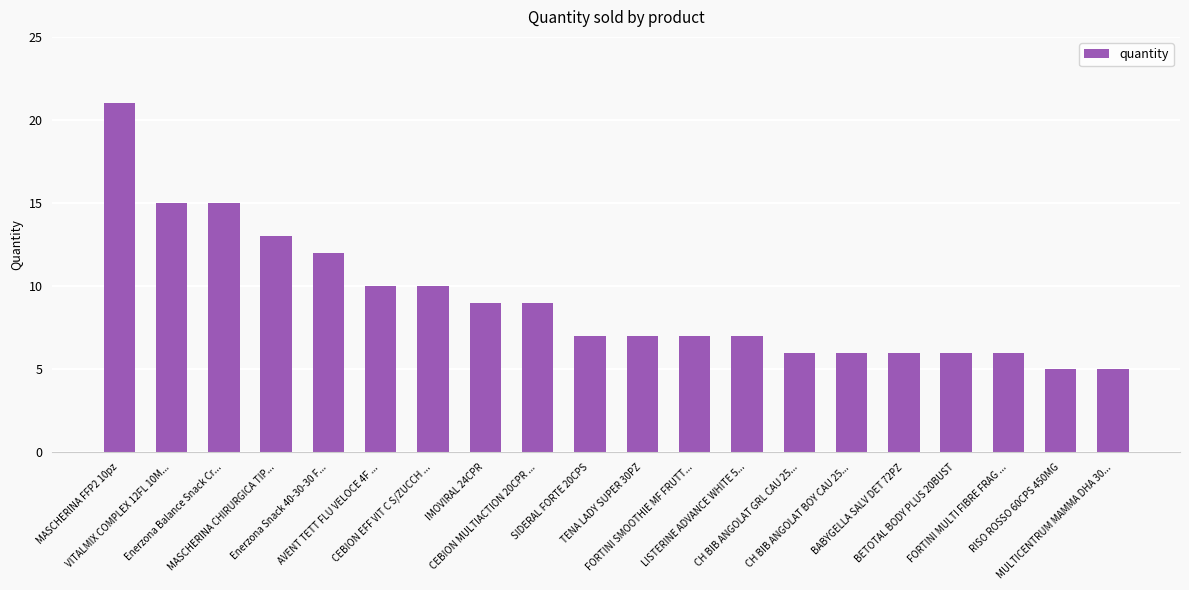

Which category has the highest value across all series?

MASCHERINA FFP2 10pz